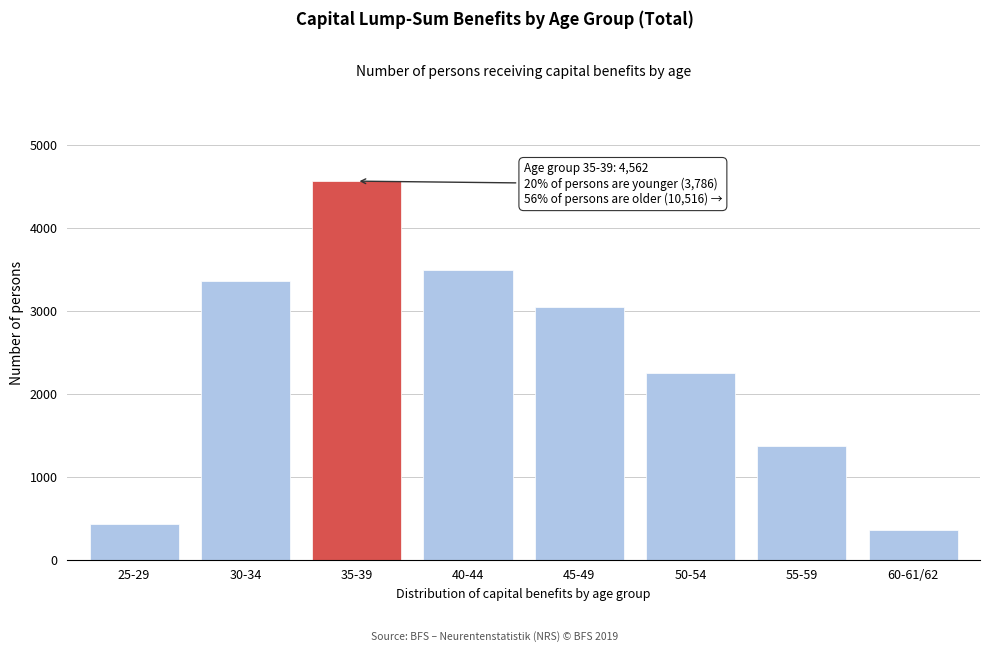

Reading left to right, extract all data points from this chart.

425	3361	4562	3486	3050	2251	1373	356